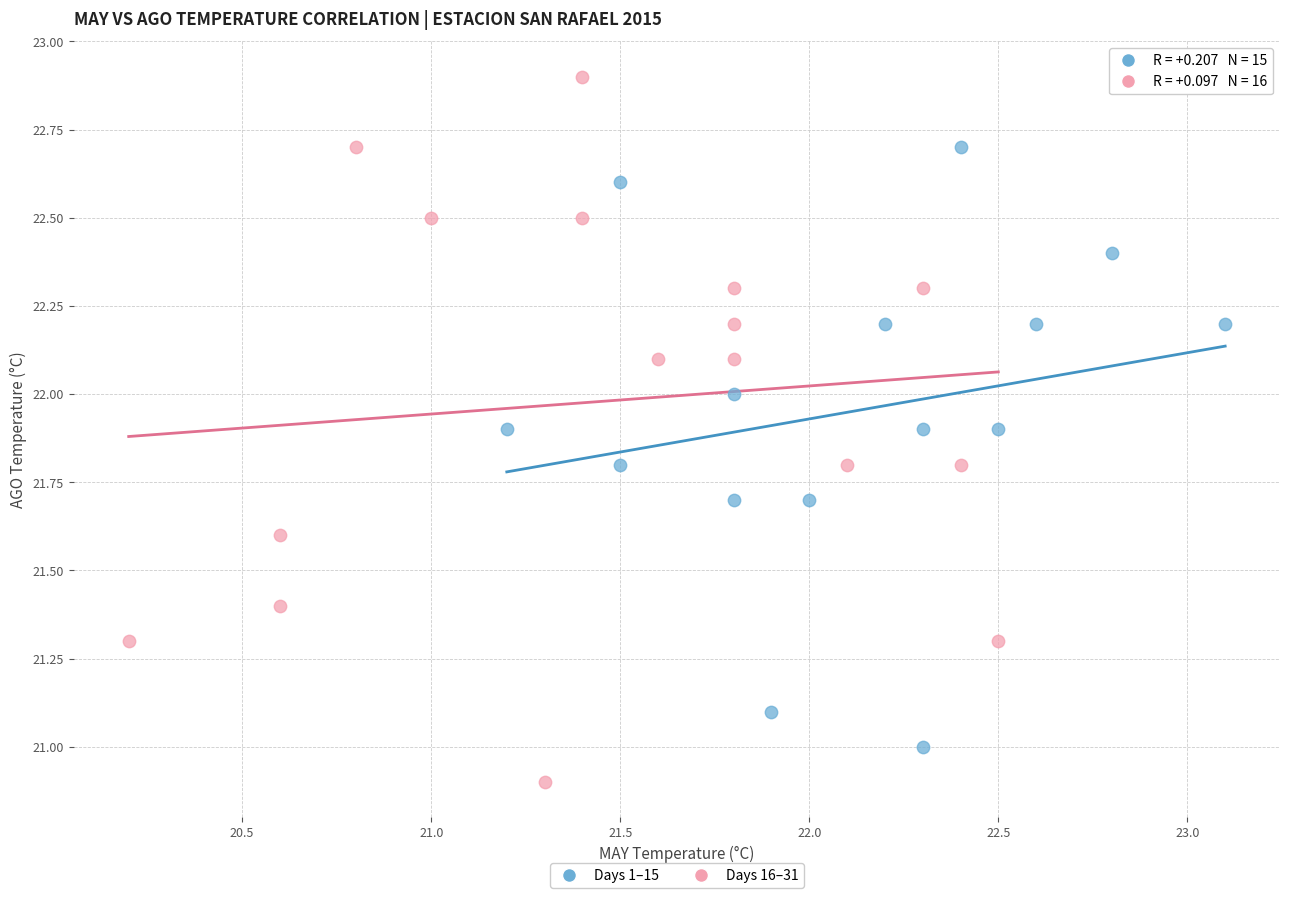

Which series contains the lowest Y value?

Days 16–31